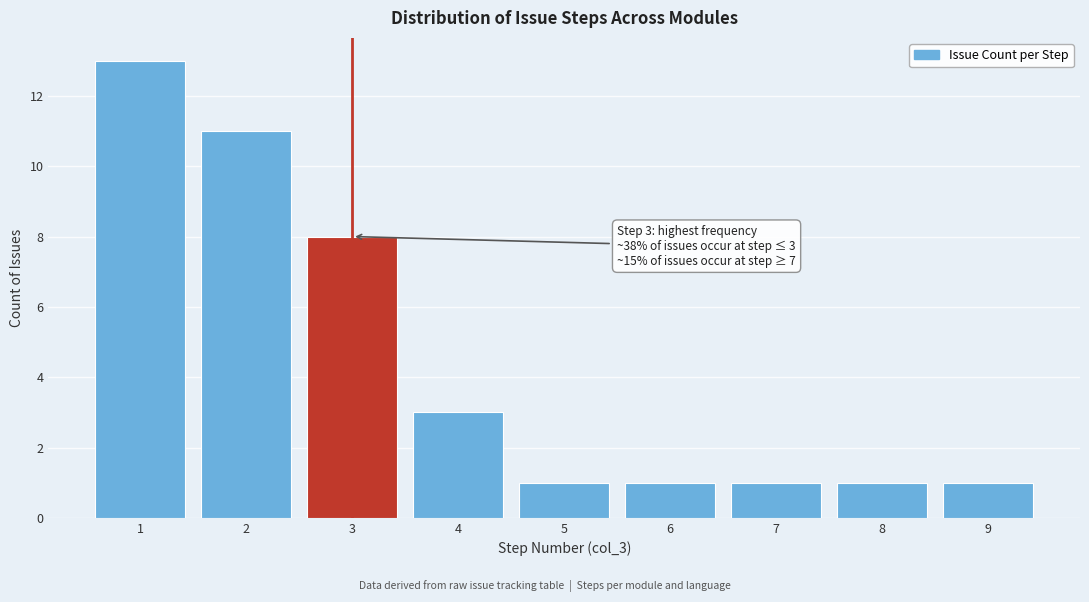

Over which range of the x-axis is the bar tallest?

0.5 to 1.5